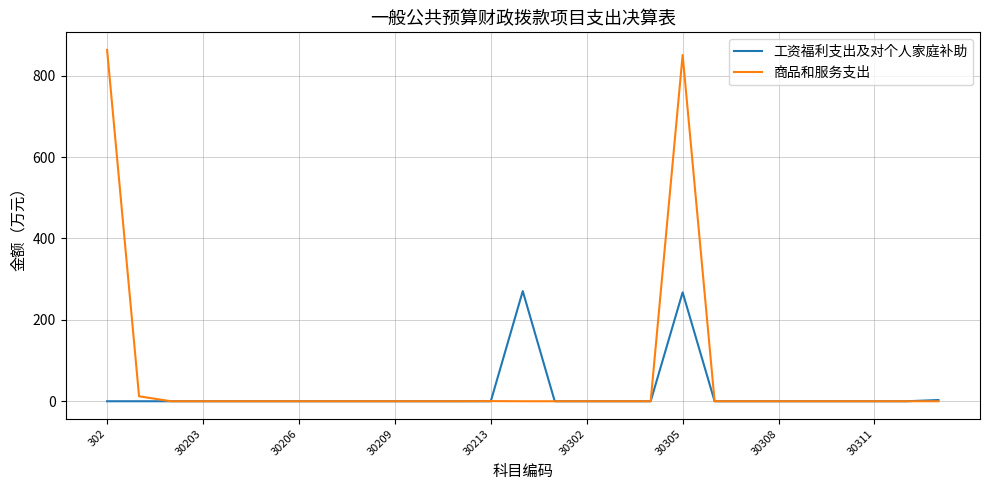

Rank the series by their maximum value, from lowest to highest.

工资福利支出及对个人家庭补助, 商品和服务支出